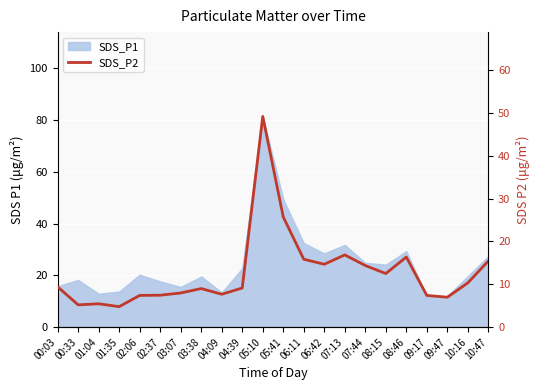

What position from the left is 01:35?

4